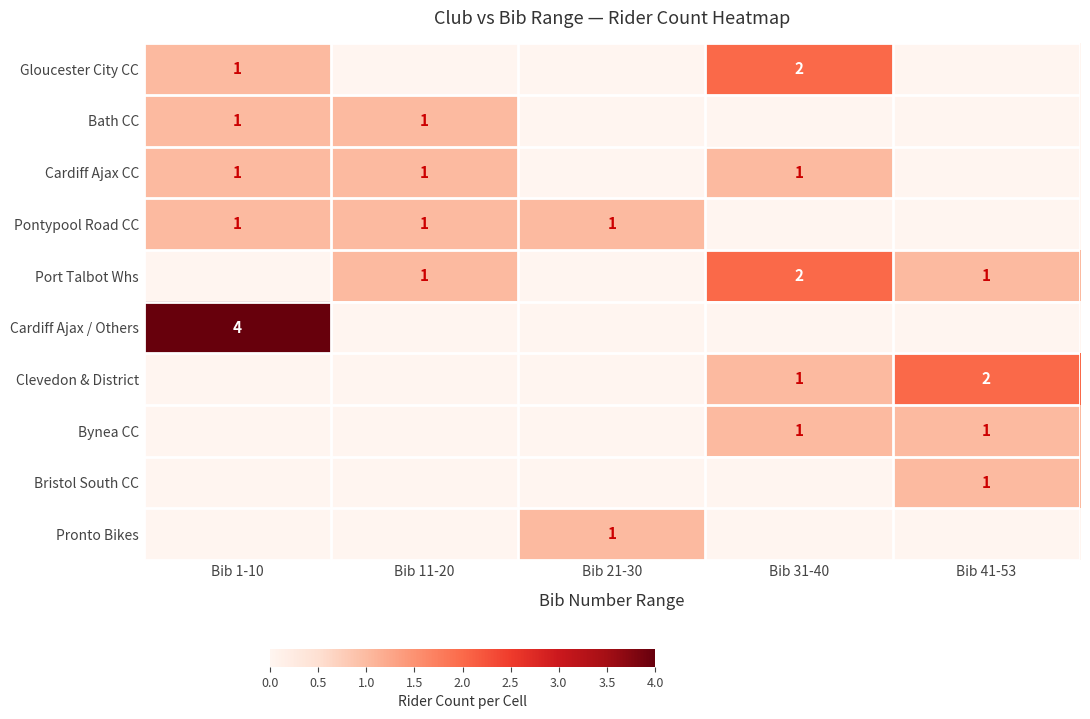

Which has a higher value, Bib 1-10 or Bib 31-40?

Bib 31-40